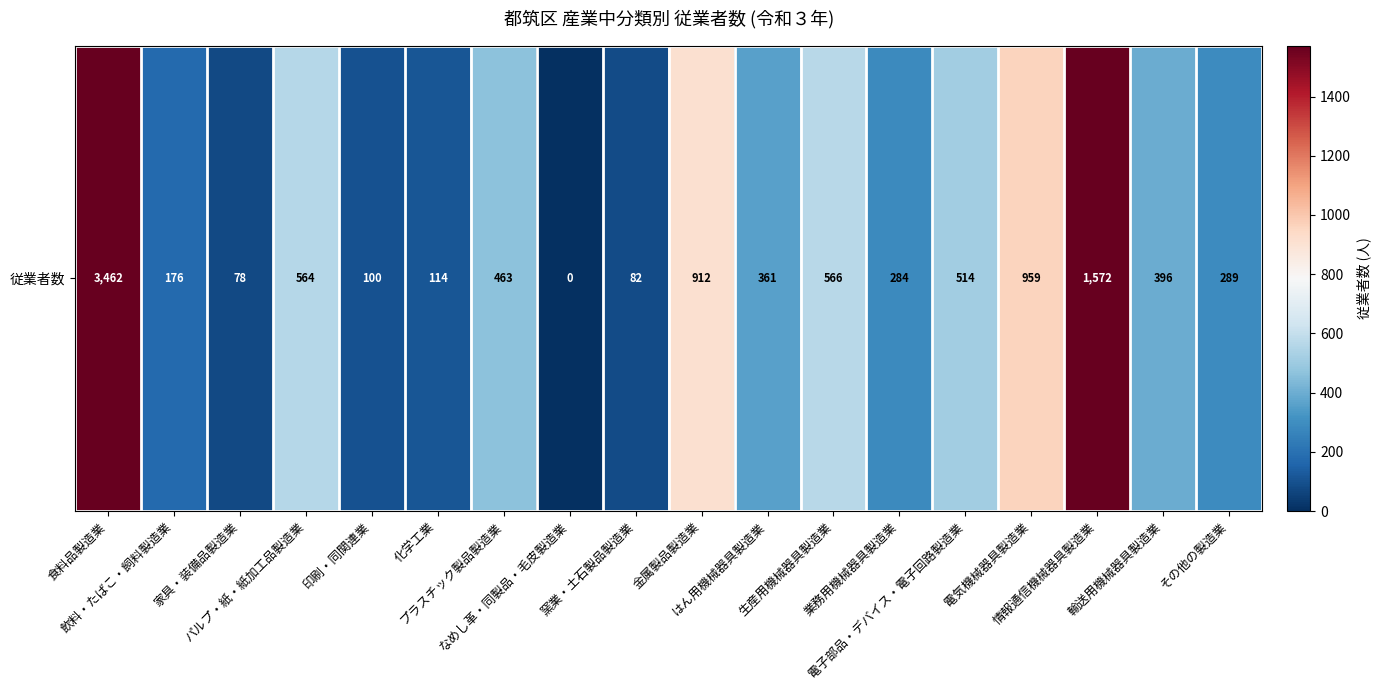

Rank the categories by value from highest to lowest.

食料品製造業, 情報通信機械器具製造業, 電気機械器具製造業, 金属製品製造業, 生産用機械器具製造業, パルプ・紙・紙加工品製造業, 電子部品・デバイス・電子回路製造業, プラスチック製品製造業, 輸送用機械器具製造業, はん用機械器具製造業, その他の製造業, 業務用機械器具製造業, 飲料・たばこ・飼料製造業, 化学工業, 印刷・同関連業, 窯業・土石製品製造業, 家具・装備品製造業, なめし革・同製品・毛皮製造業